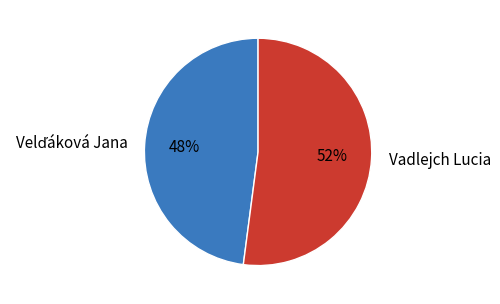

Is it true that Vadlejch Lucia is 67% of the pie?

False